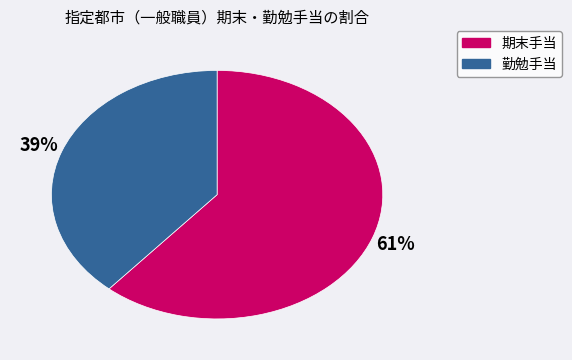

How many slices are in this pie chart?

2